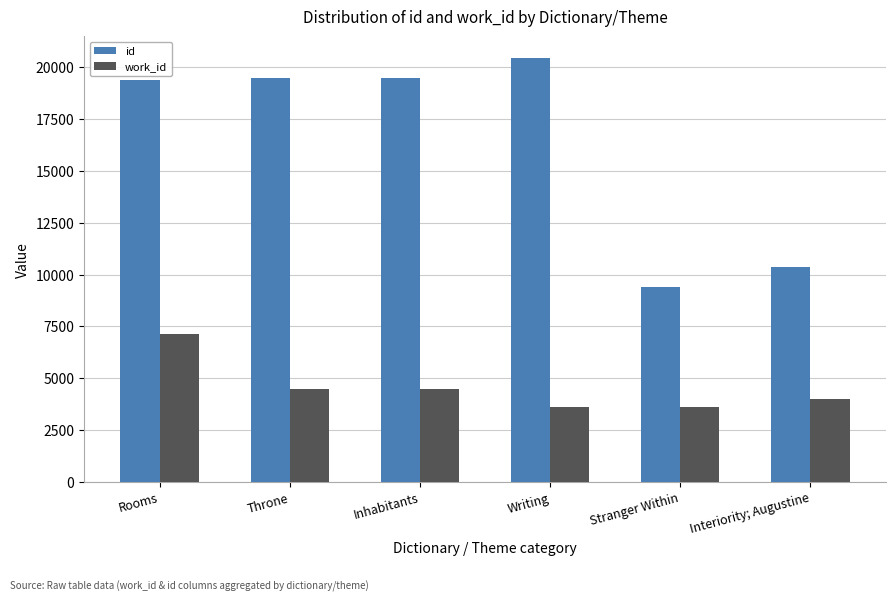

Rank the series by their average value, from highest to lowest.

id, work_id